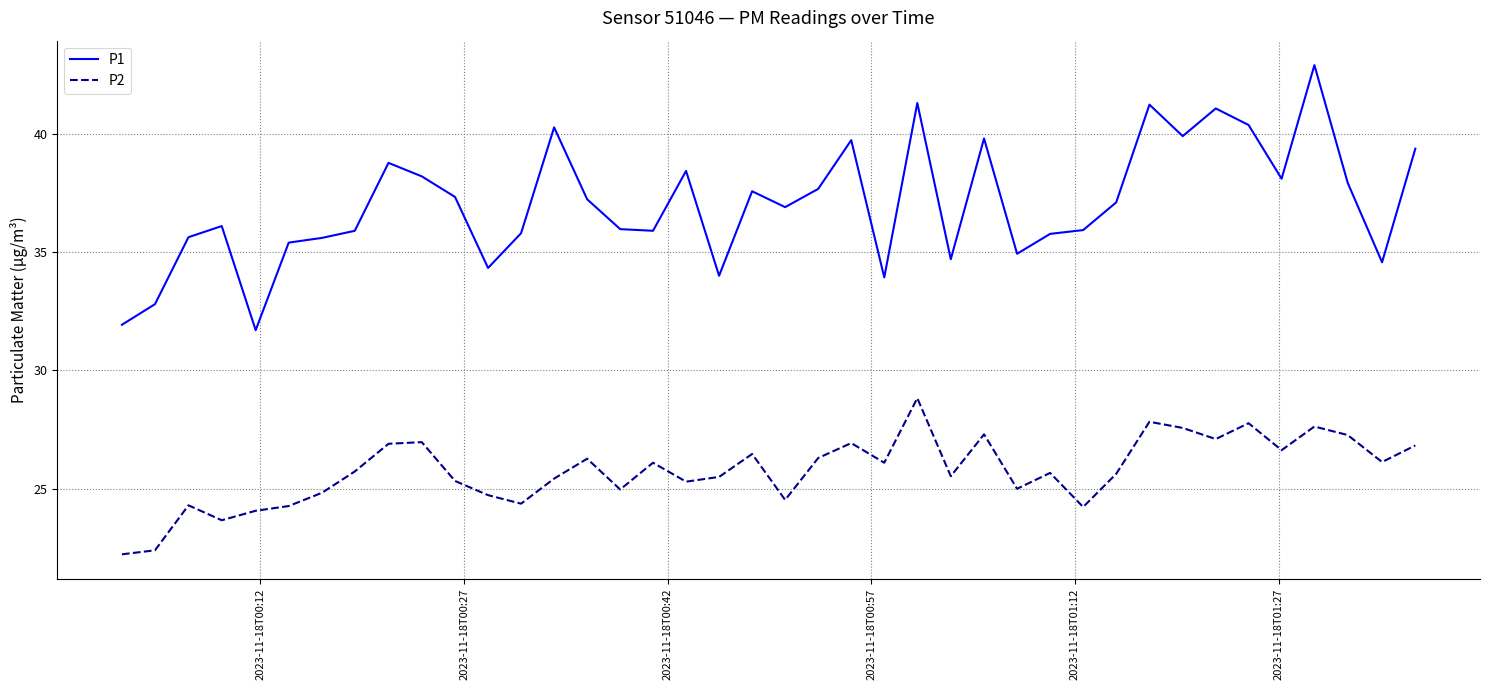

Which series has the widest spread of values?

P1